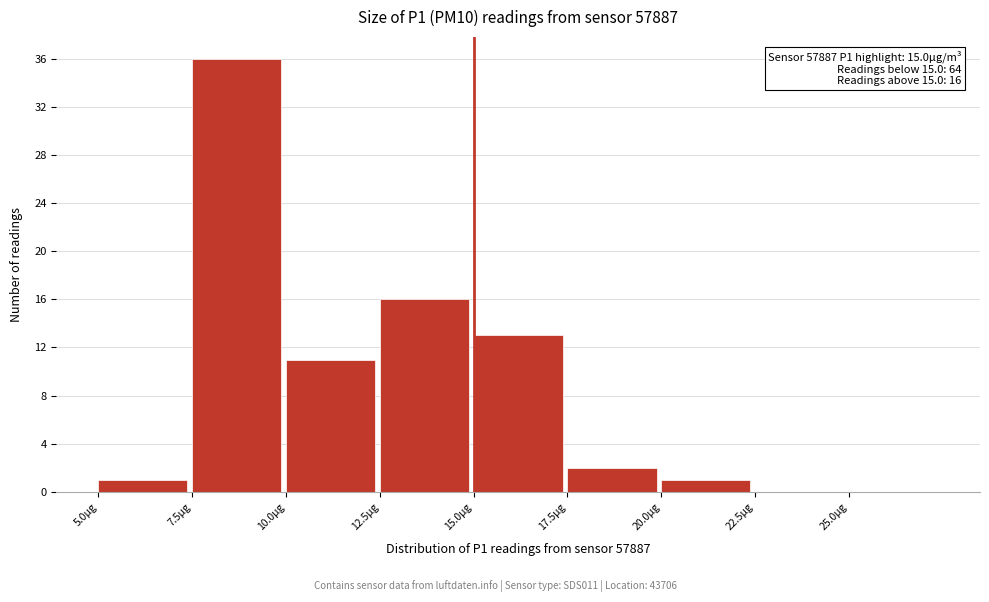

Which range on the x-axis has the tallest bar?

7.5 to 10.0